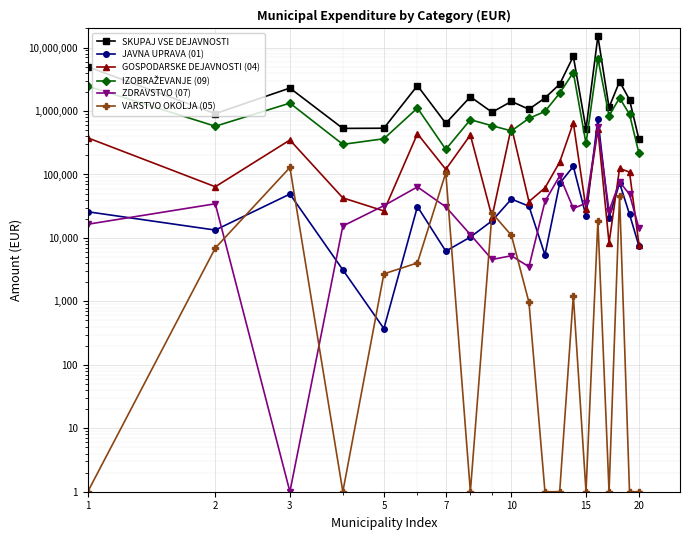

What is the spread (max minus min) of values at 2?

903391.0